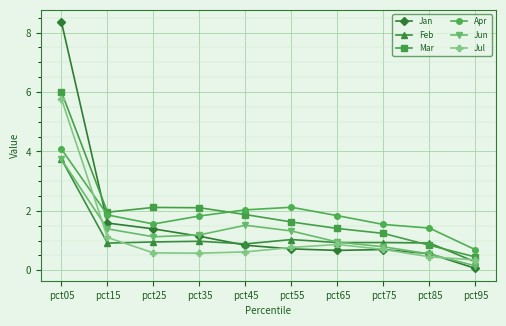

How many data points in Jun are less than 1?

4